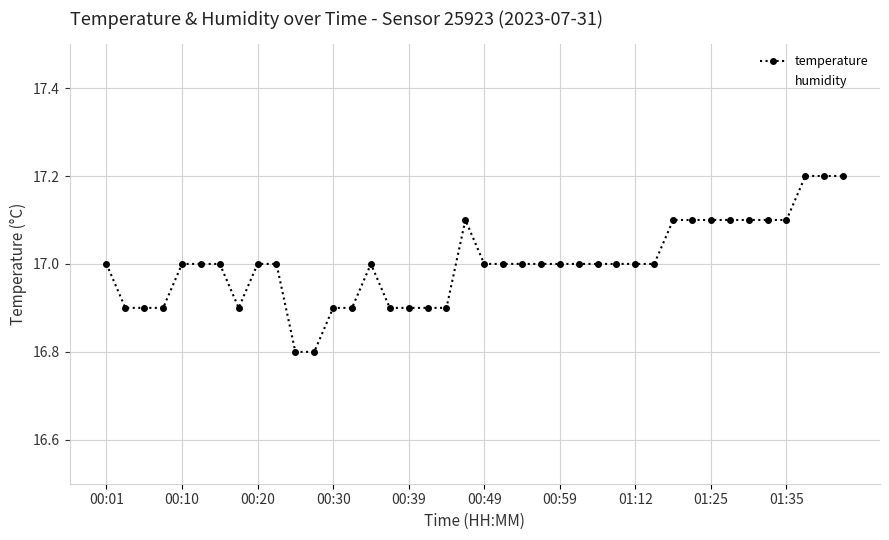

List the series in order of their overall mean, highest first.

humidity, temperature